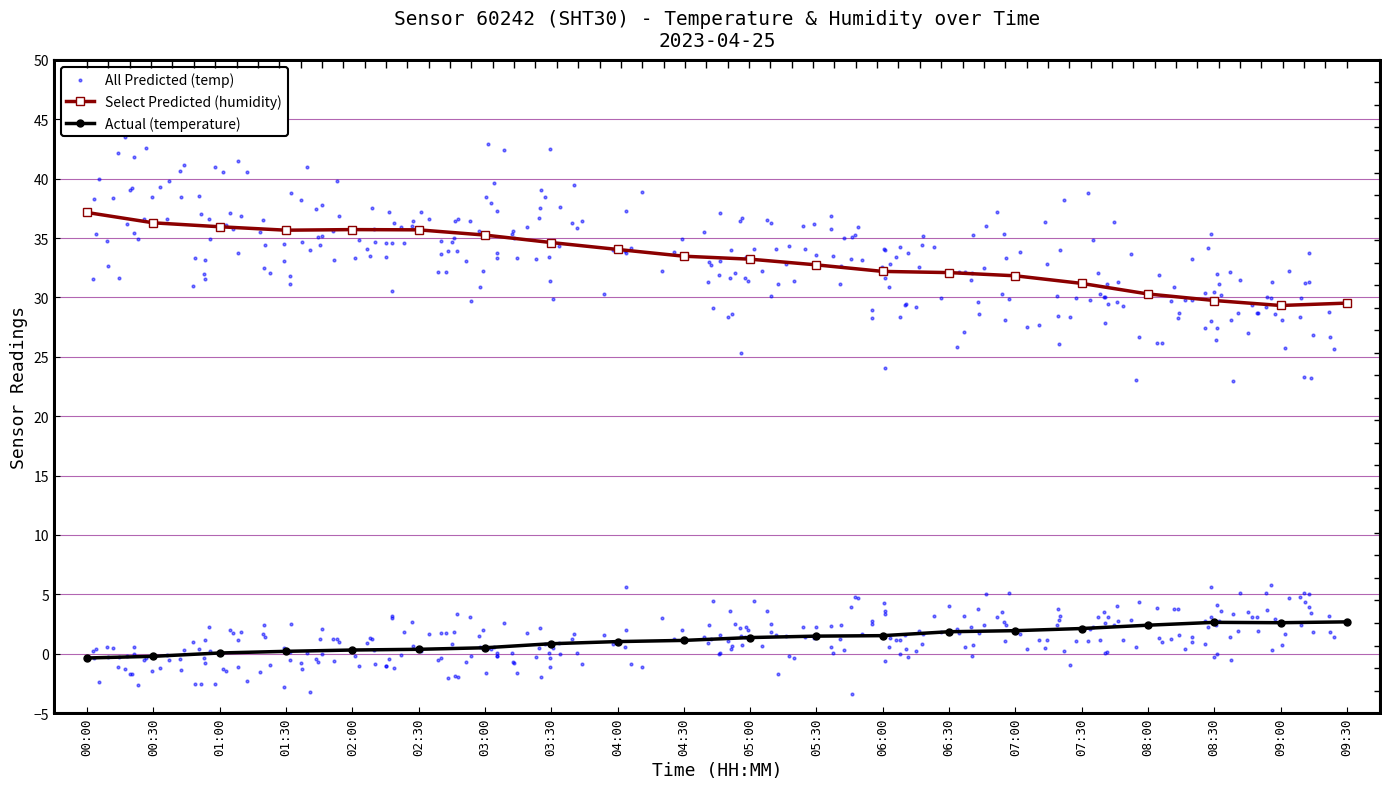

Which series has the widest spread of Y values?

humidity